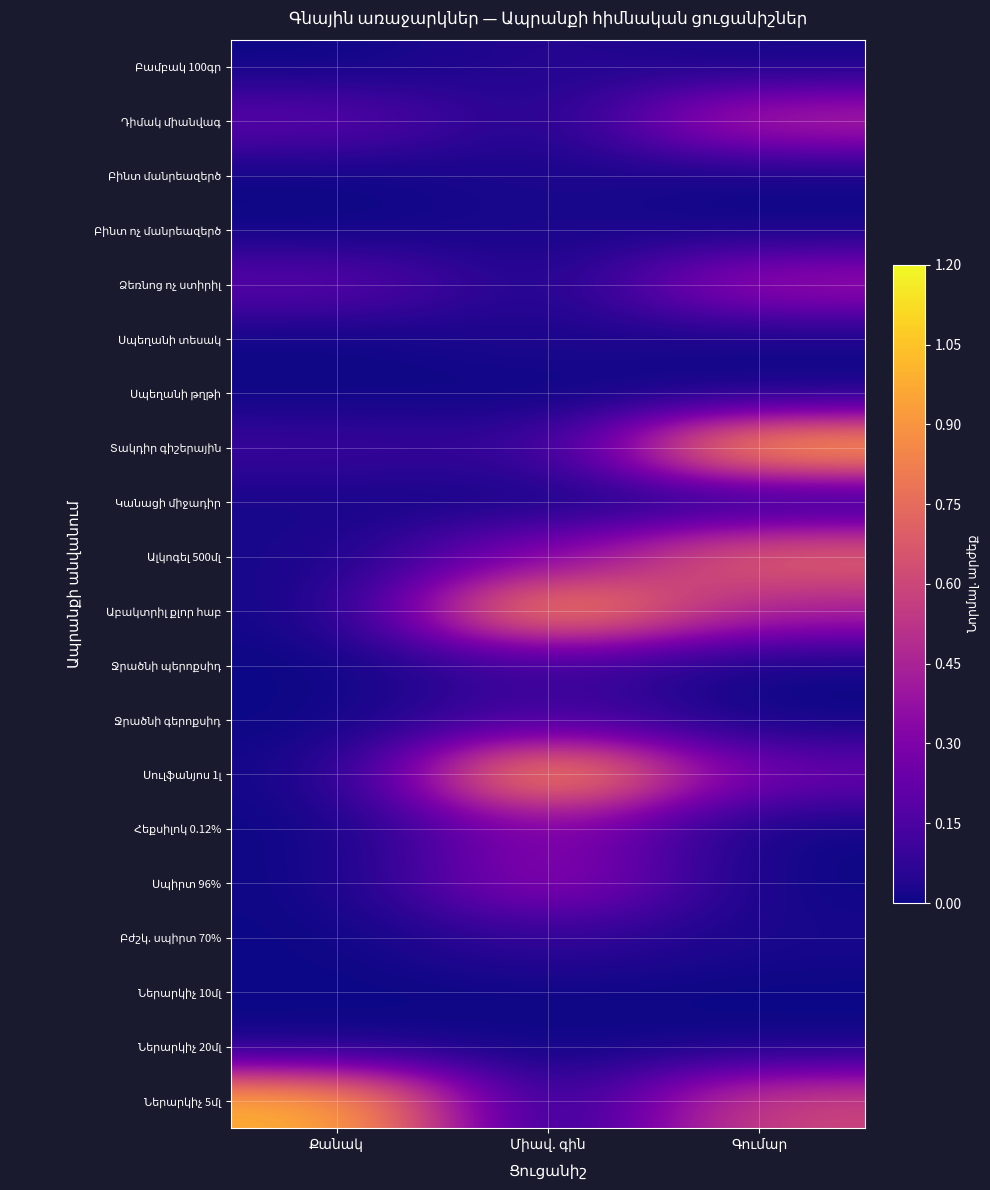

What is the approximate value of Տակդիր գիշերային at Քանակ?

0.1